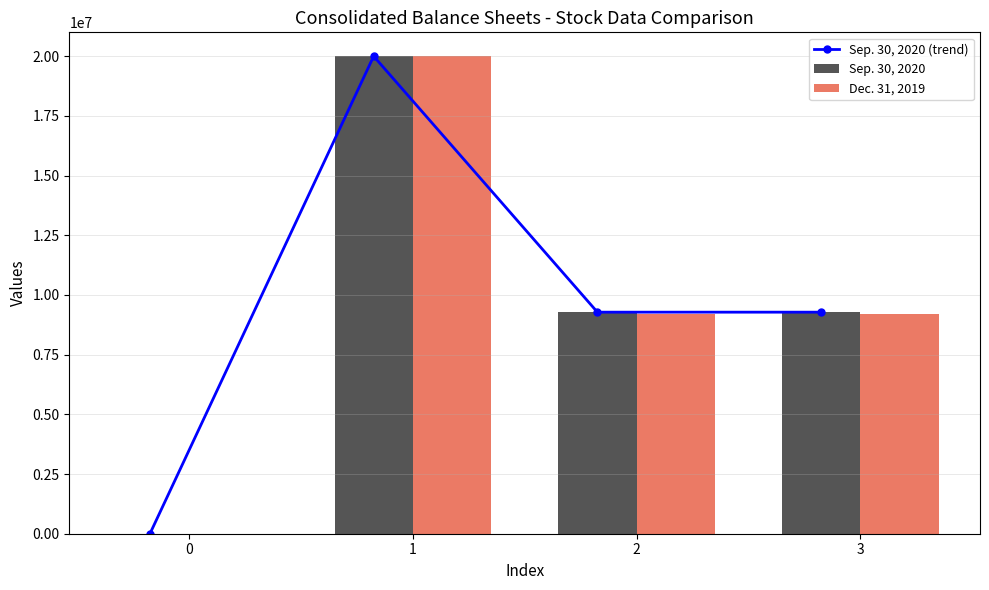

Count the Sep. 30, 2020 values in the range 9279503 to 20000000.

3